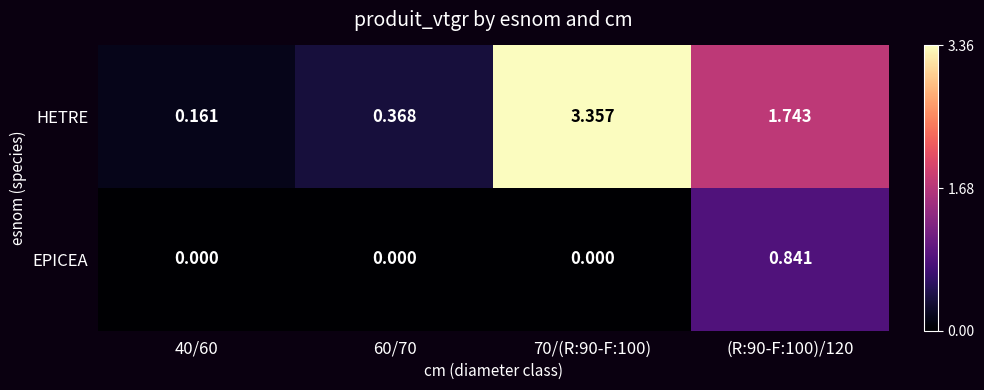

Is the value of HETRE at 60/70 greater than the value of EPICEA at 70/(R:90-F:100)?

Yes